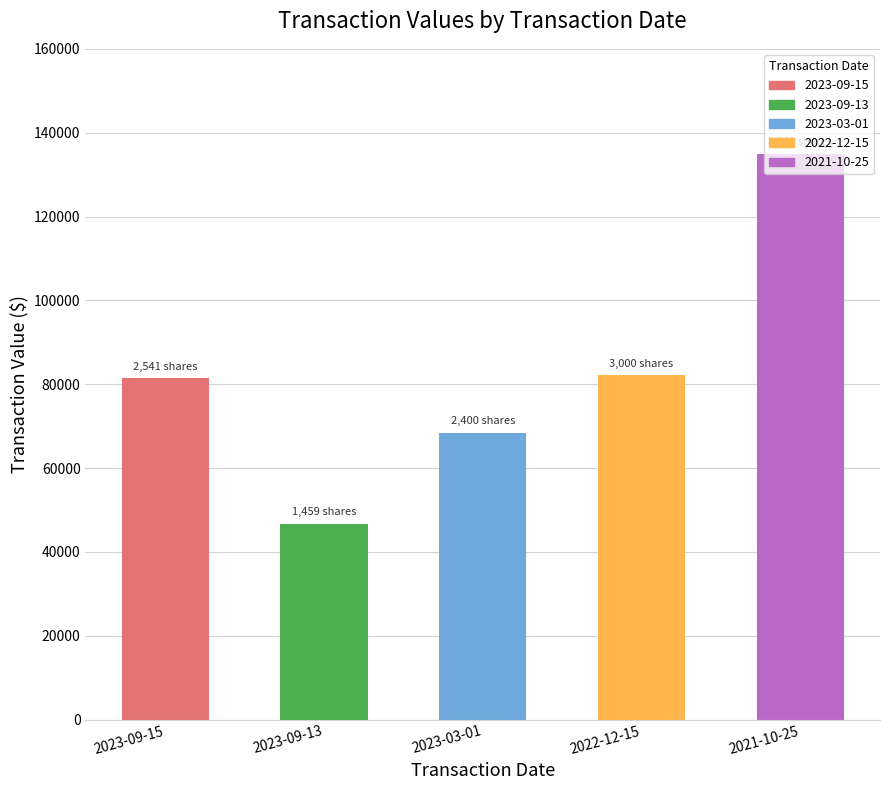

Are the bars horizontal?

No